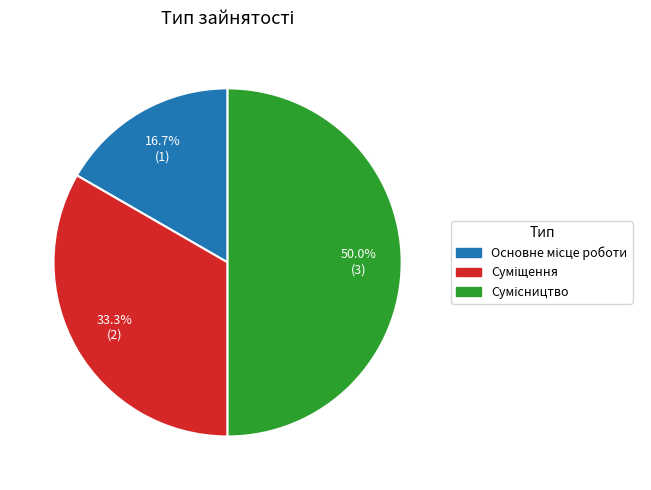

Count the number of slices in the pie.

3